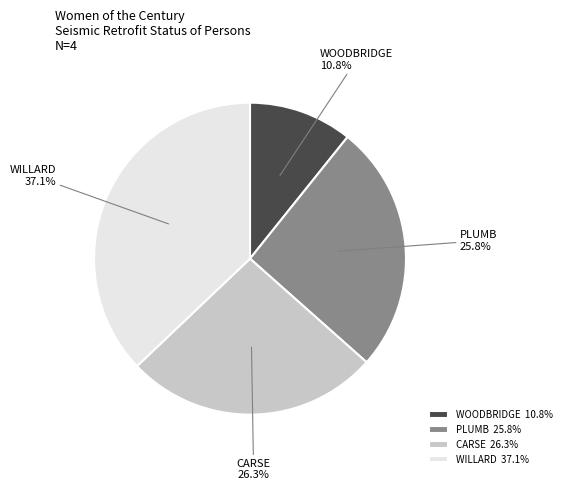

How many slices are in this pie chart?

4